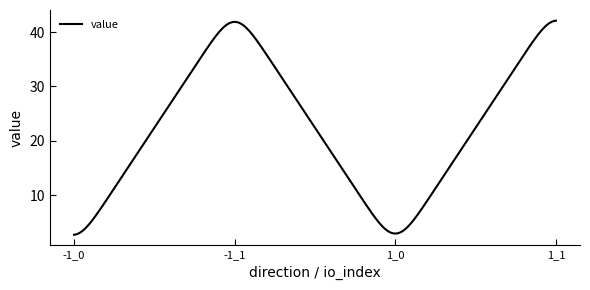

What is the greatest value displayed?

42.1